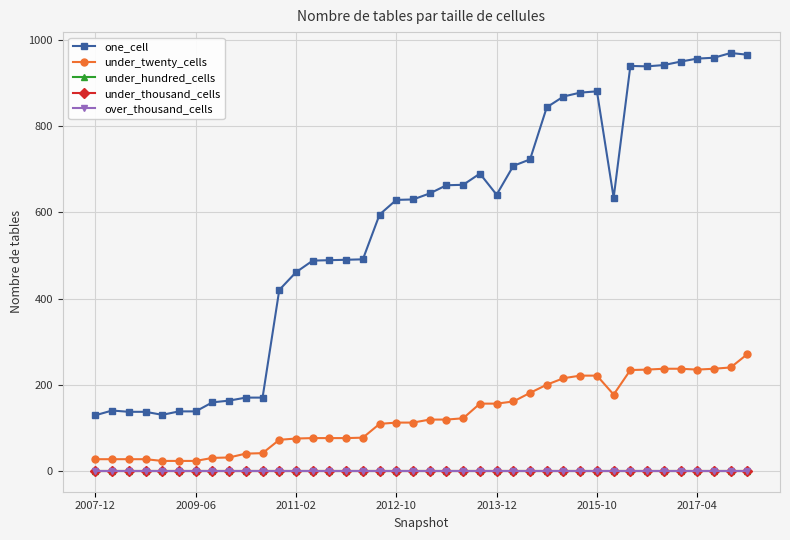

At which label is one_cell closest to 549?

17